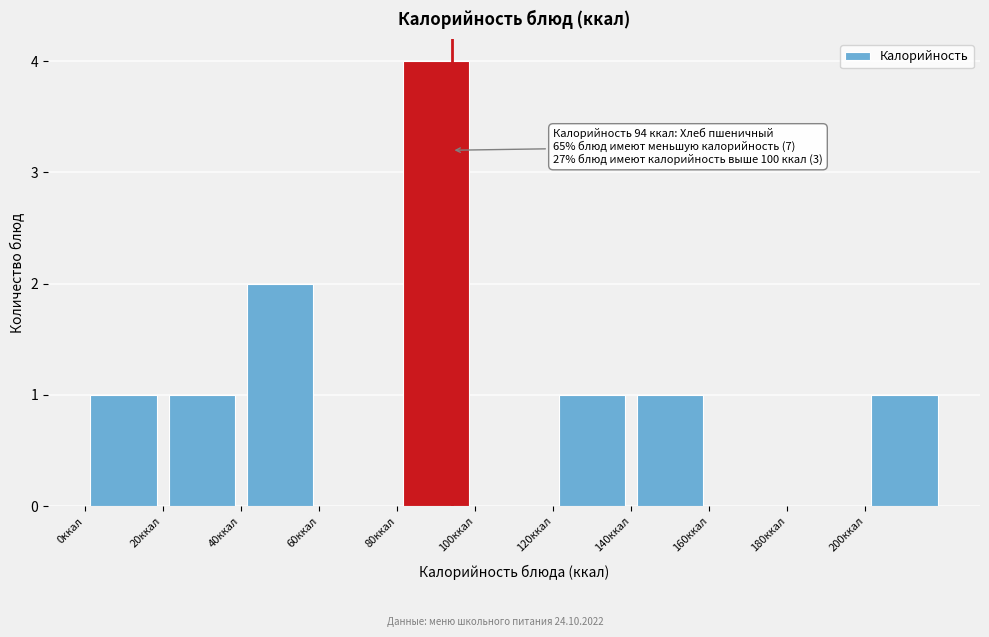

Which range on the x-axis has the tallest bar?

80 to 100